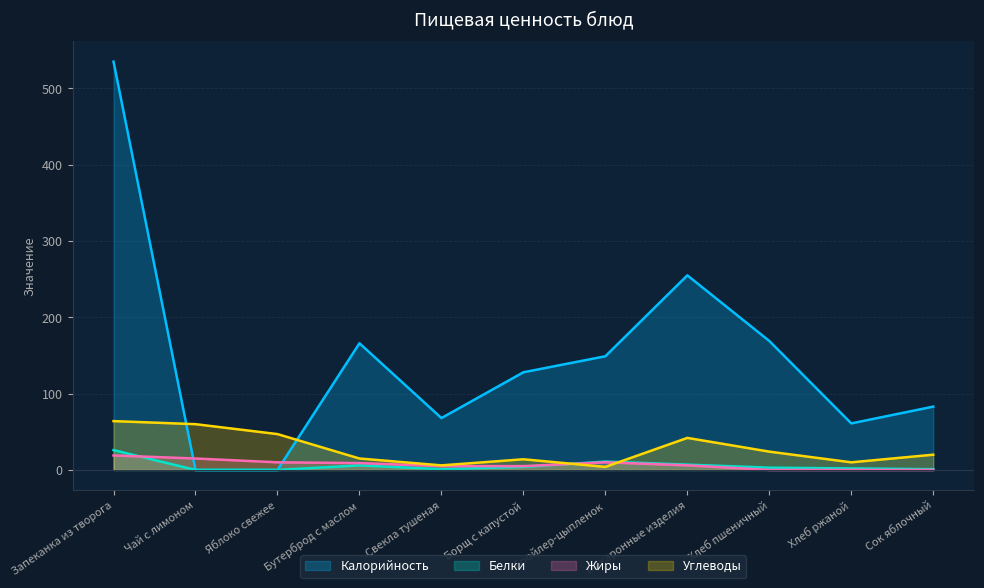

The value of Калорийность at Бутерброд с маслом is 166. True or false?

True